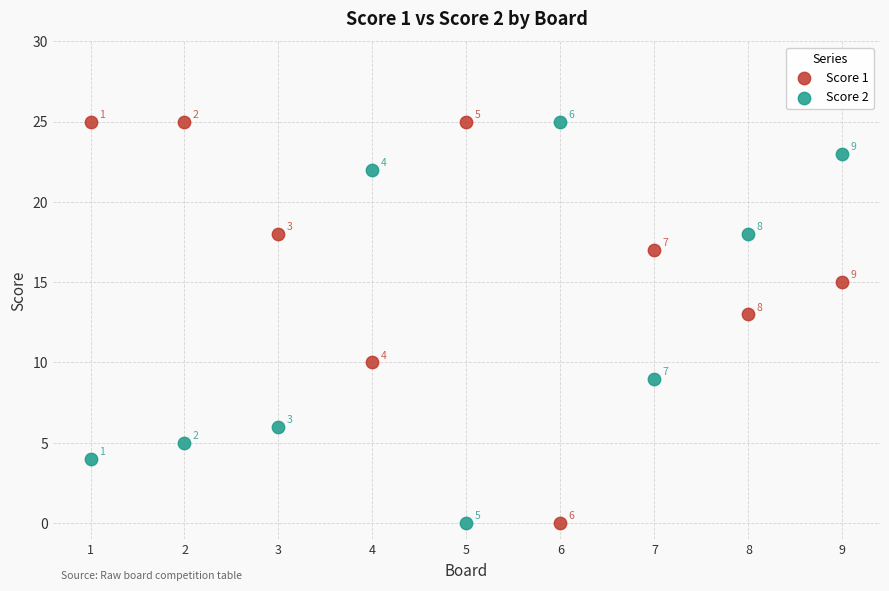

What is the X range (max minus min) for the scatter plot?

8